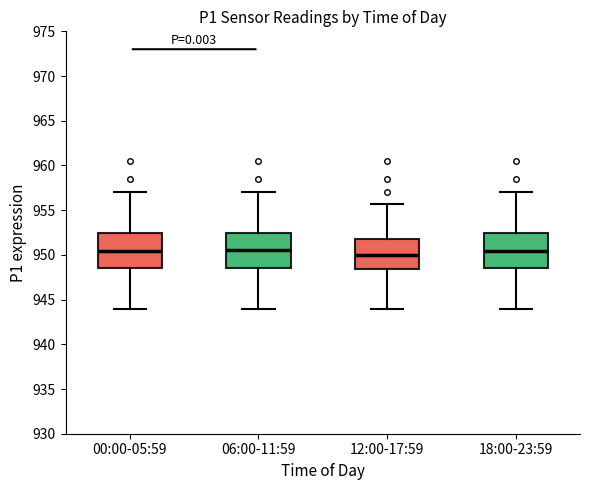

Reading left to right, transcribe this box plot: for each box, give where its median line is, the range the box spans, and where its two whiskers end, as read against the y-axis. The values are not printed on the chart, so give them approximately, as read against the axis.

00:00-05:59: median 950.5, box 948.5 to 952.5, whiskers 944.0 to 957.0
06:00-11:59: median 950.5, box 948.5 to 952.5, whiskers 944.0 to 957.0
12:00-17:59: median 950.0, box 948.5 to 952.0, whiskers 944.0 to 955.5
18:00-23:59: median 950.5, box 948.5 to 952.5, whiskers 944.0 to 957.0